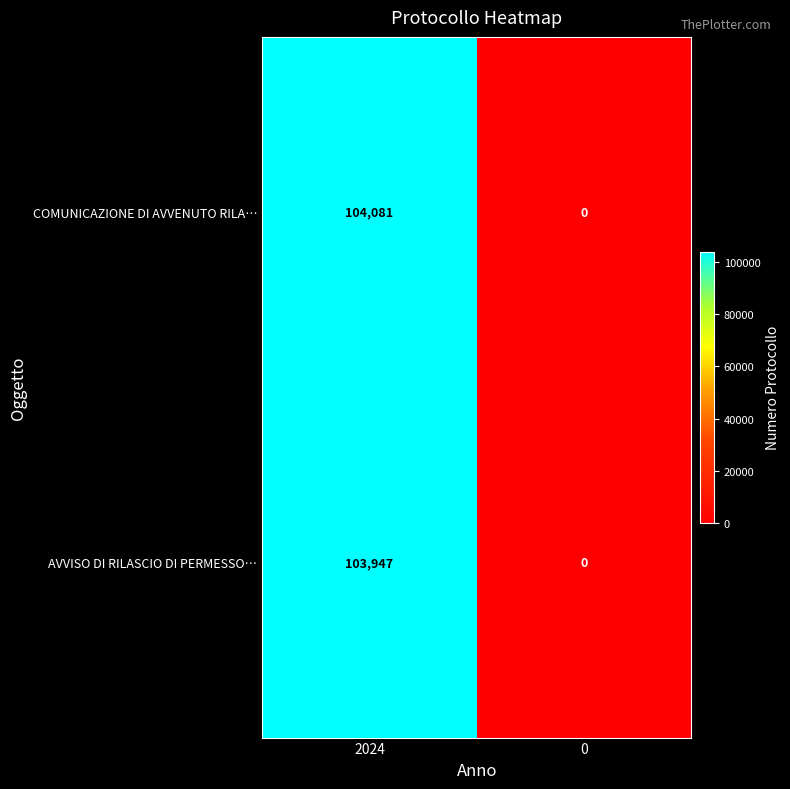

What is the sum of all COMUNICAZIONE DI AVVENUTO RILA… values?

104081